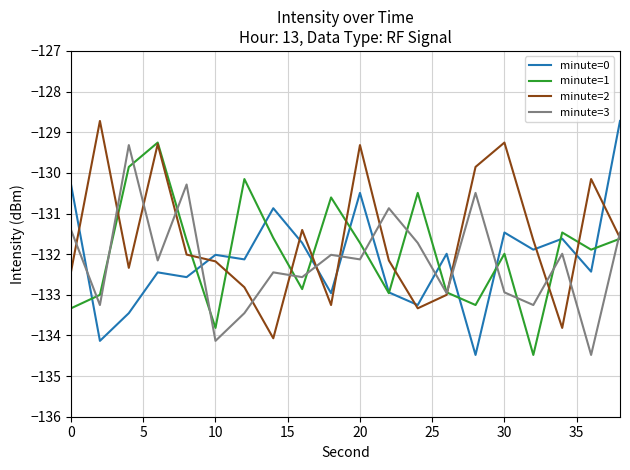

How many times do minute=0 and minute=3 cross each other?

8